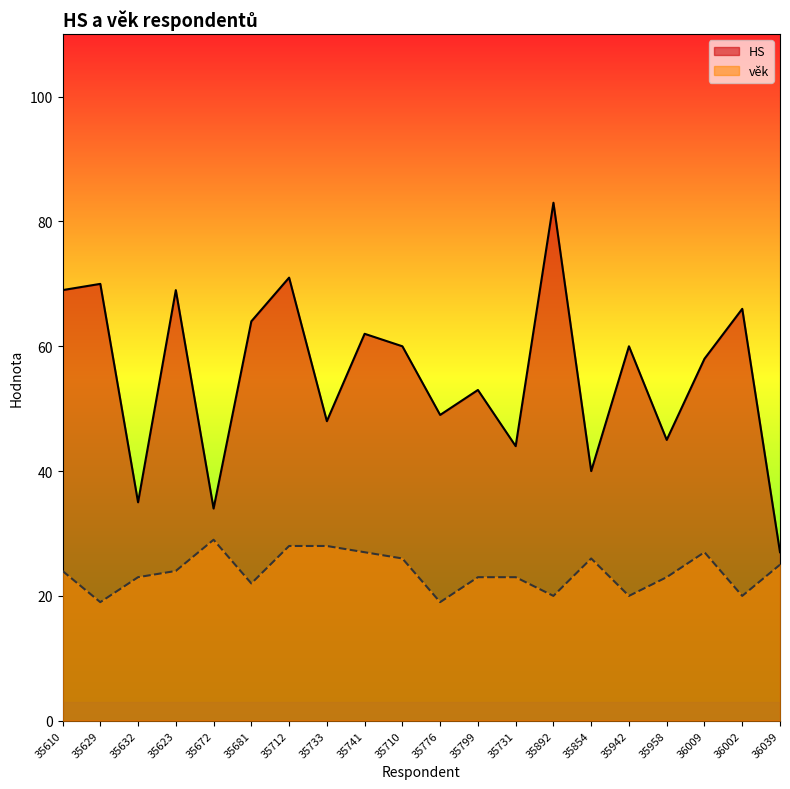

The věk series shows 40 at 35731. True or false?

False